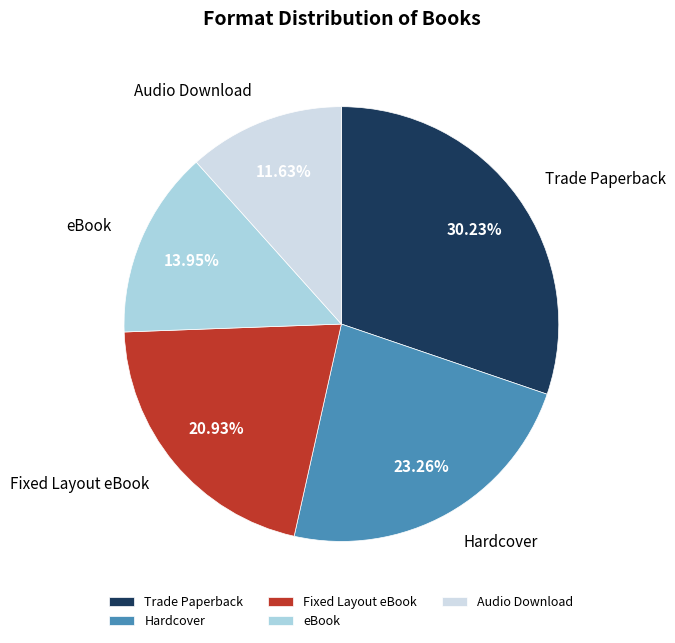

Between Hardcover and eBook, which is larger?

Hardcover